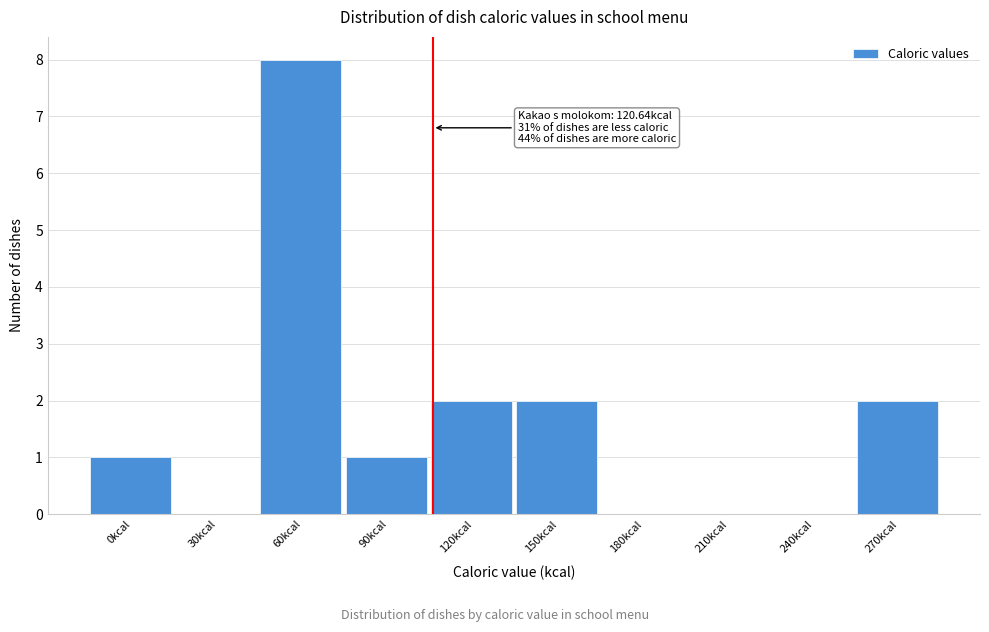

Reading left to right, extract all data points from this chart.

0kcal=1	30kcal=0	60kcal=8	90kcal=1	120kcal=2	150kcal=2	180kcal=0	210kcal=0	240kcal=0	270kcal=2